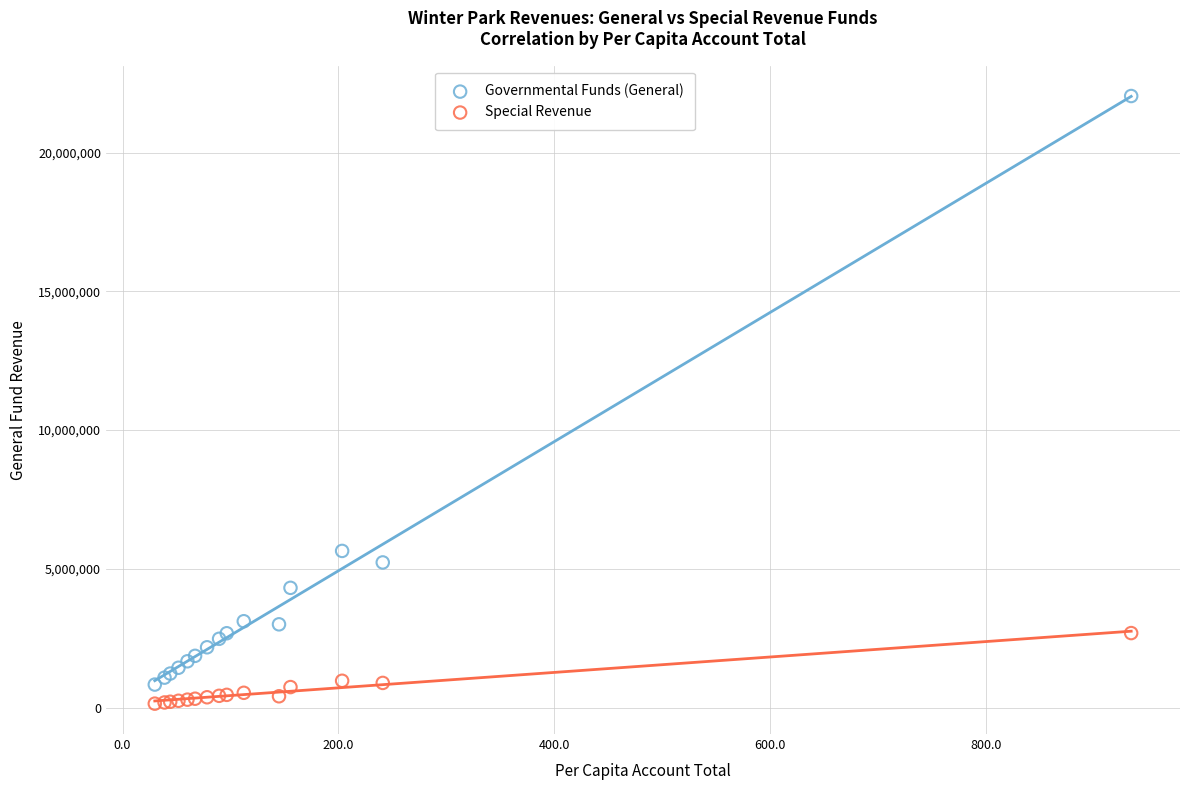

Which series has the widest spread of Y values?

Governmental Funds (General)